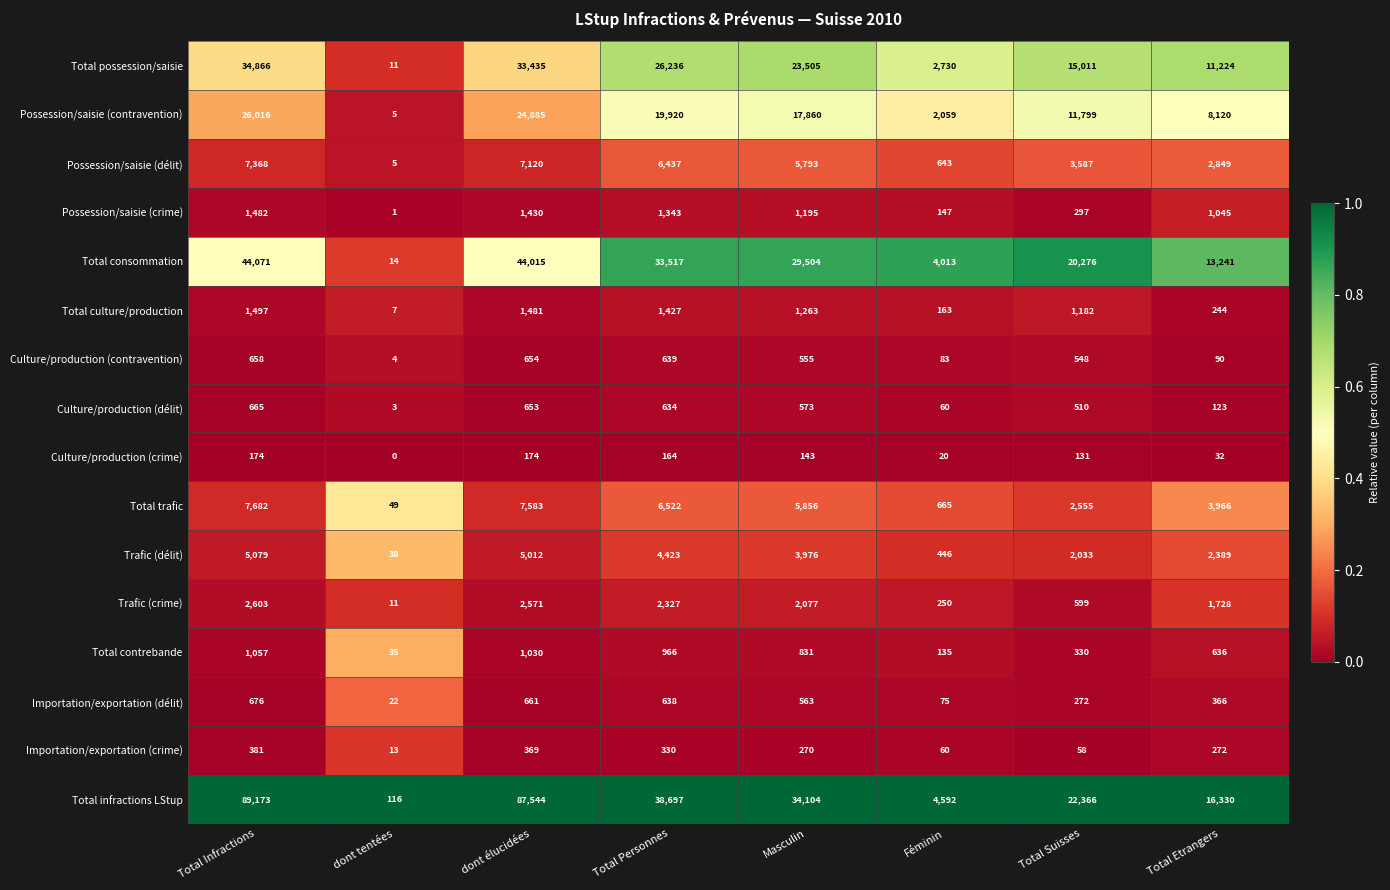

Rank the series at dont élucidées from lowest to highest value.

Culture/production (crime), Importation/exportation (crime), Culture/production (délit), Culture/production (contravention), Importation/exportation (délit), Total contrebande, Possession/saisie (crime), Total culture/production, Trafic (crime), Trafic (délit), Possession/saisie (délit), Total trafic, Possession/saisie (contravention), Total possession/saisie, Total consommation, Total infractions LStup